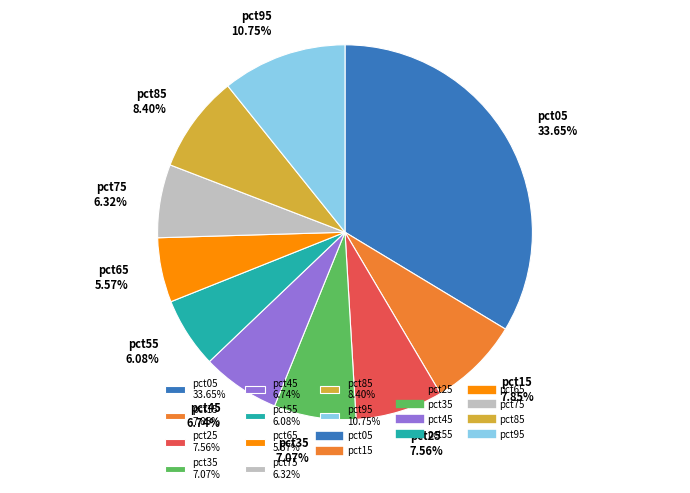

What percentage is NOT represented by pct35?

92.9%